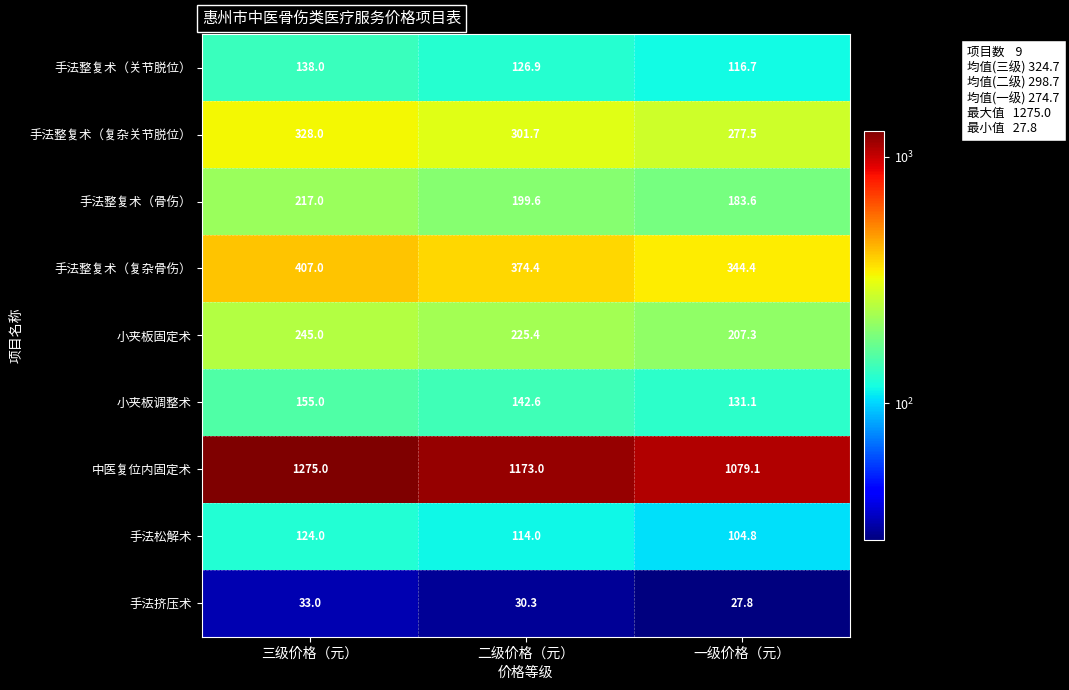

At which label is 手法整复术（关节脱位） closest to 127?

二级价格（元）